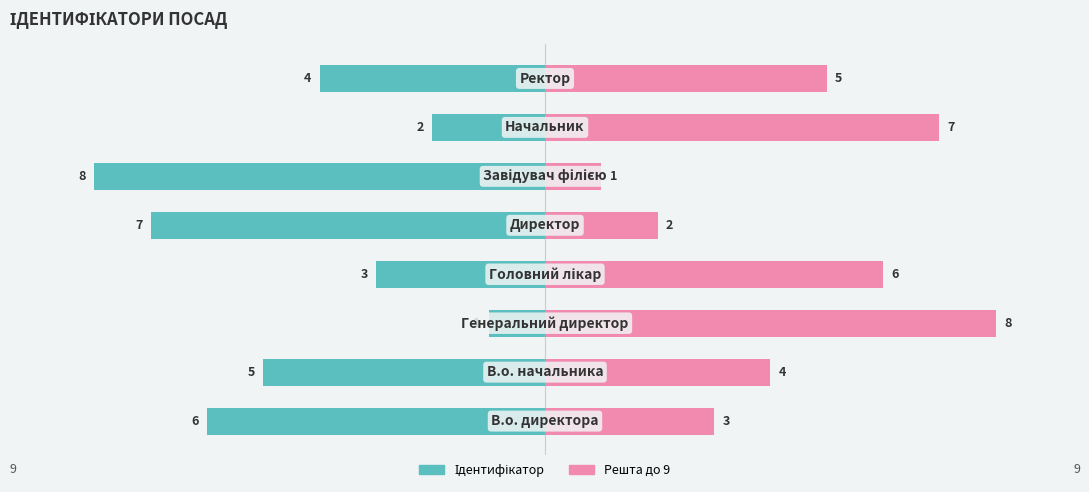

True or false: Решта до 9 has a value of 3 at 7.

False